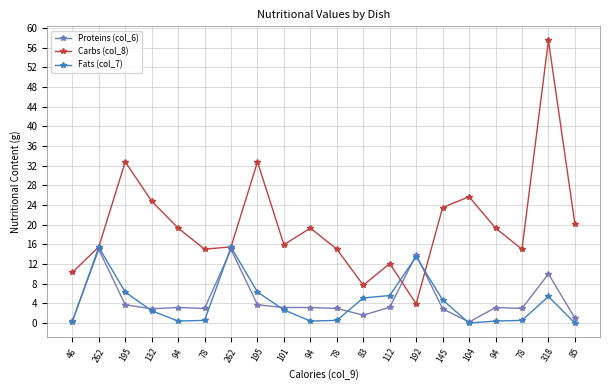

How many categories are shown in the chart?

20